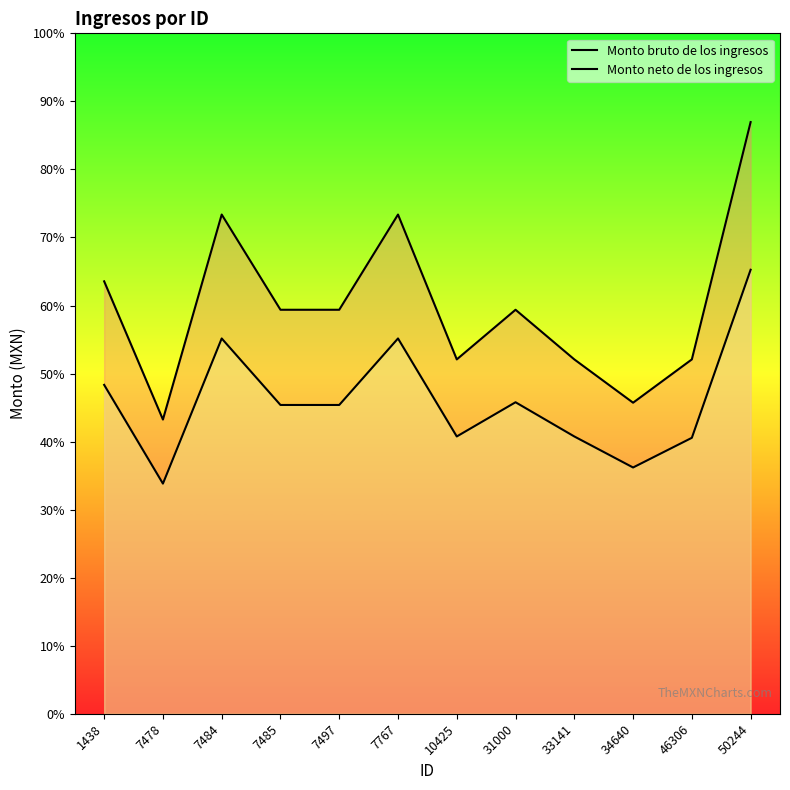

What is the spread (max minus min) of values at 46306?

4327.5